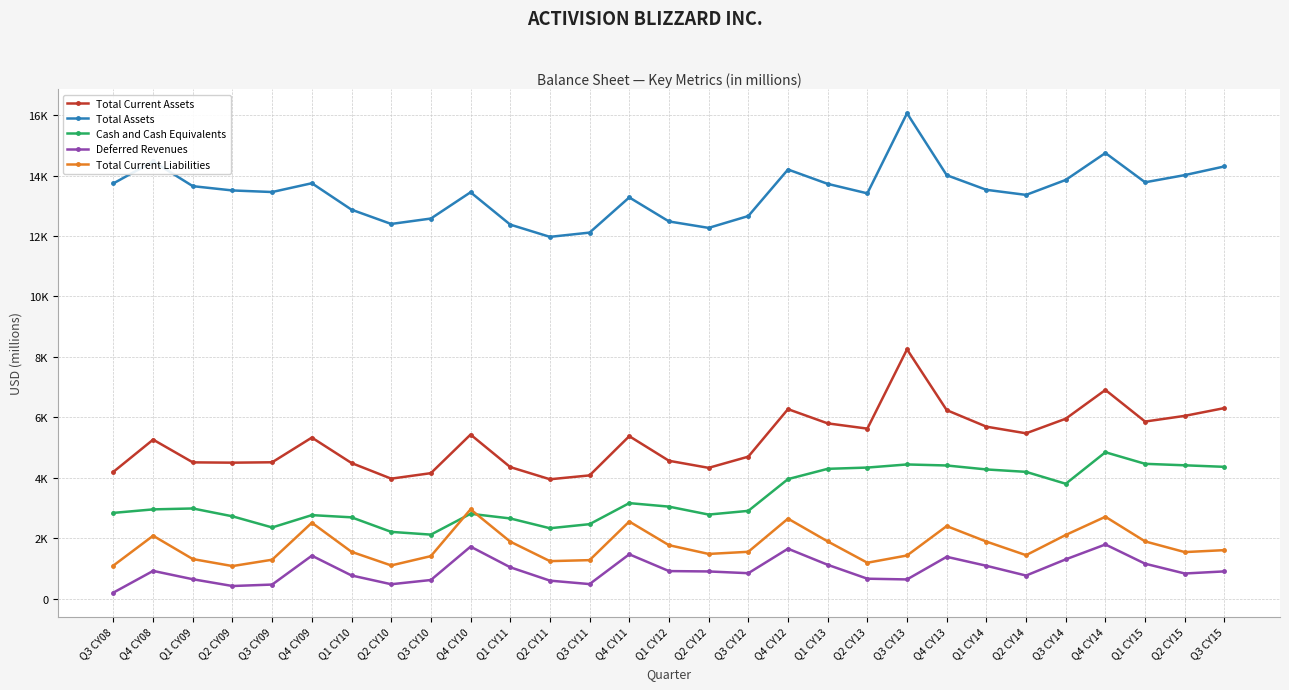

Is this an area chart (filled region under the line)?

No